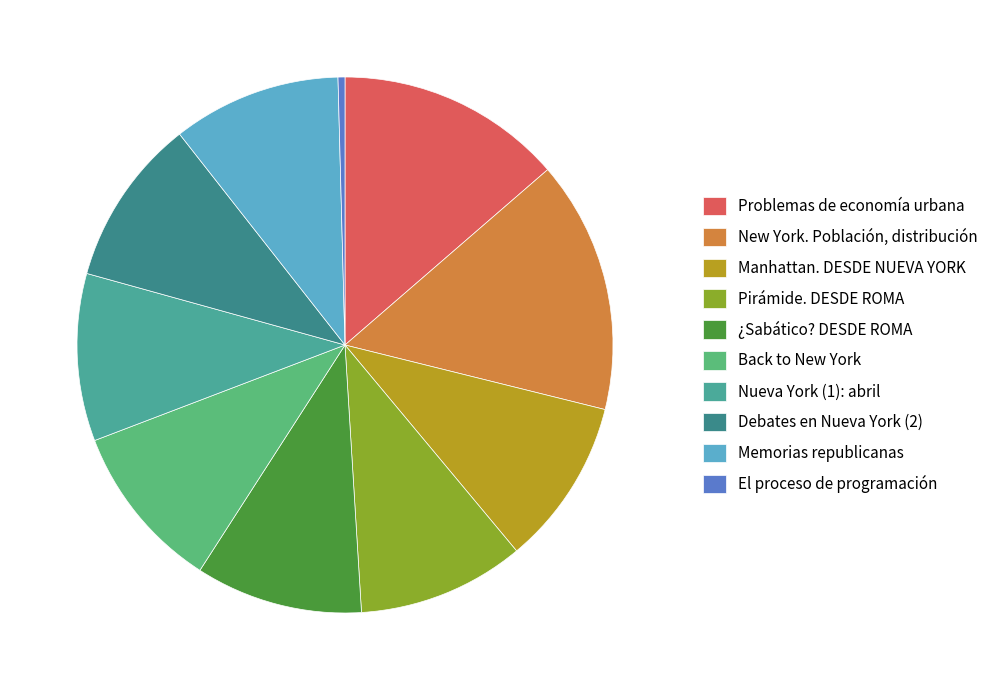

How many slices are in this pie chart?

10